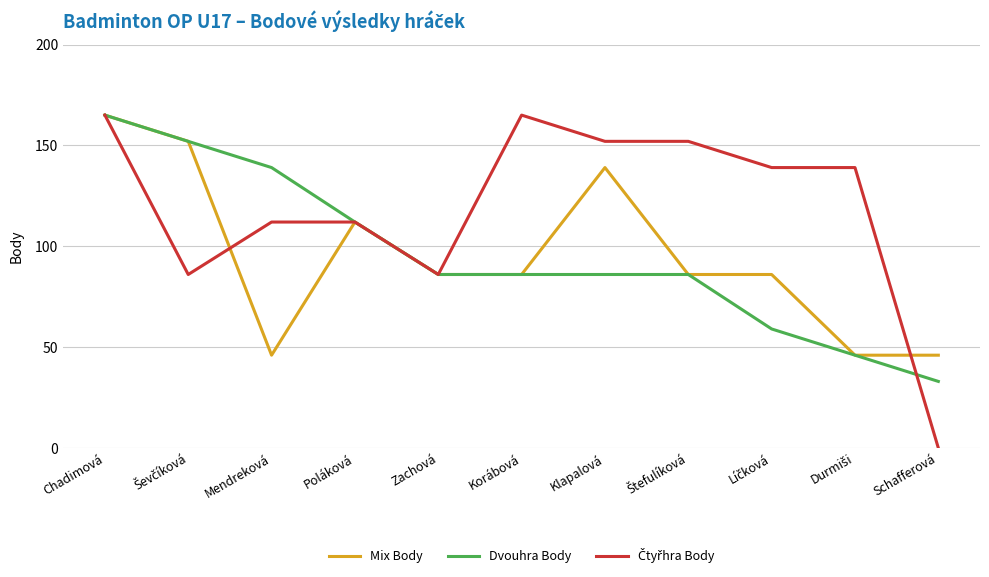

True or false: Dvouhra Body has a value of 165 at Chadimová.

True